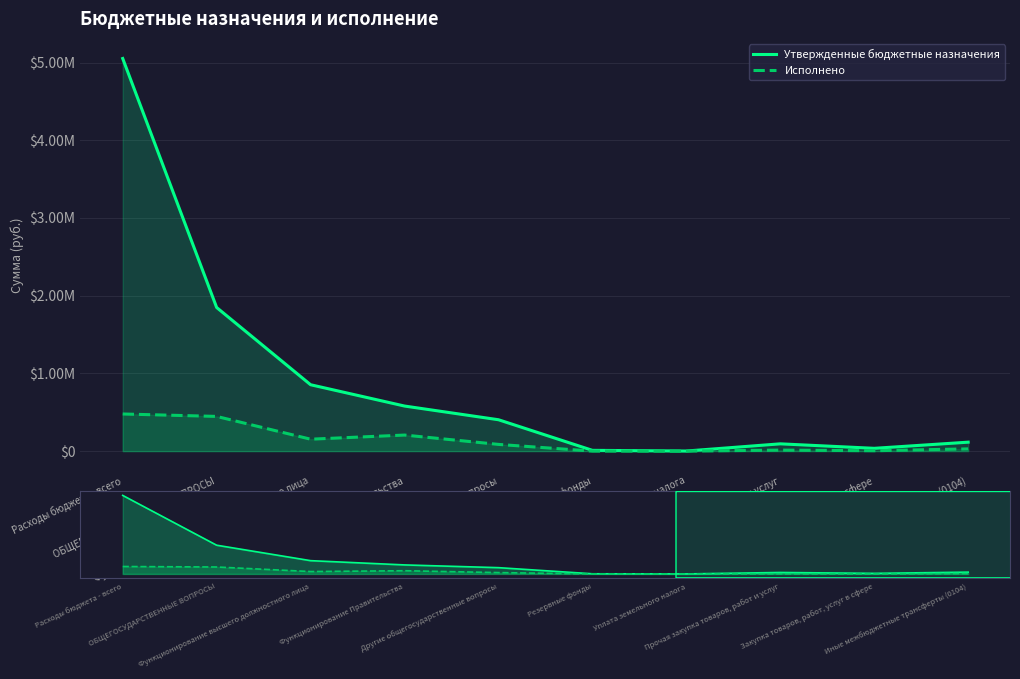

At which category is the sum across all series the highest?

Расходы бюджета - всего